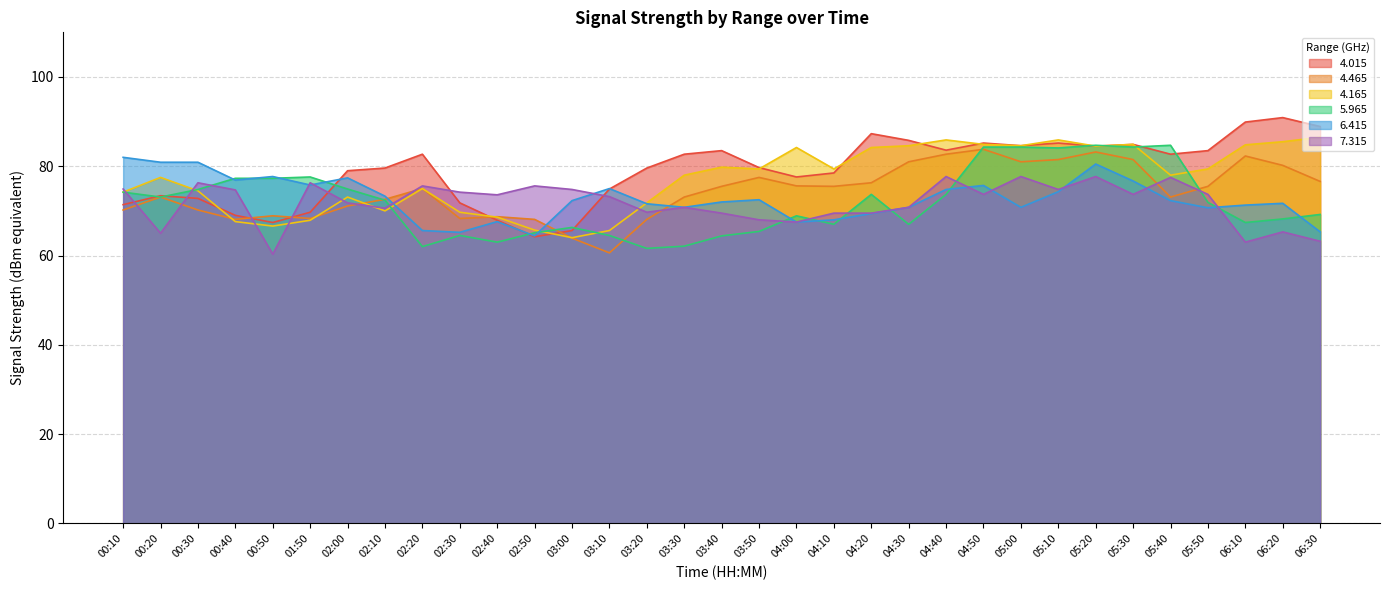

After their last crossing, which series has the higher values:   6.415 or   7.315?

  6.415